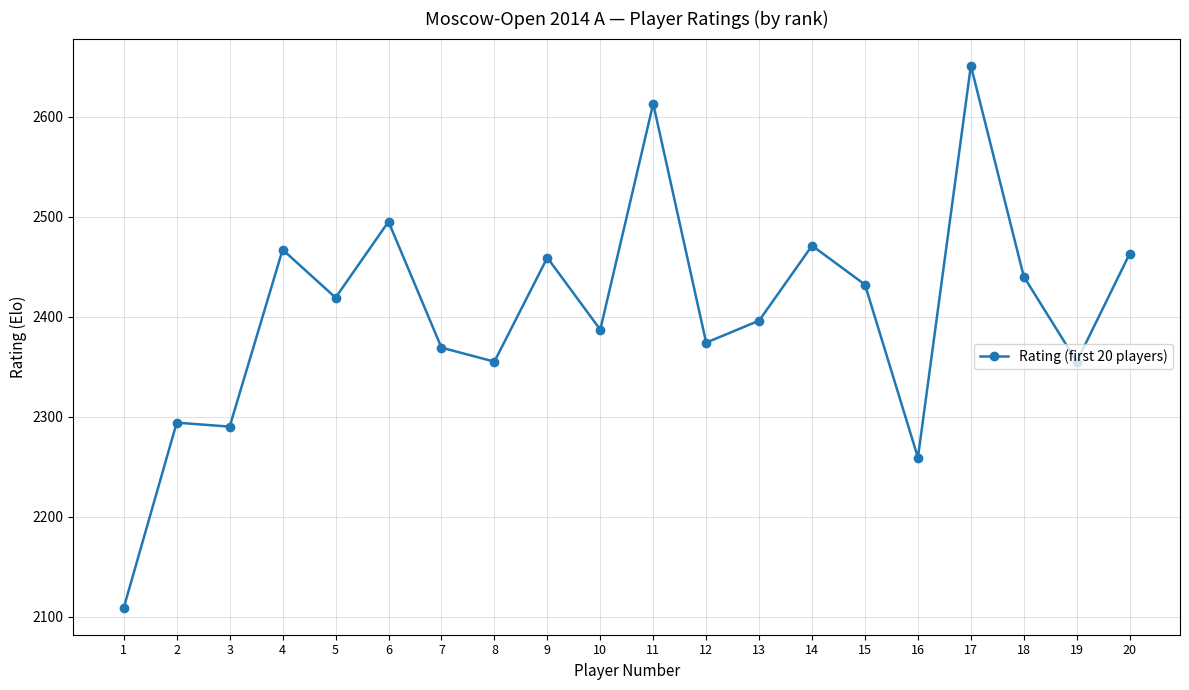

What is the value of the 18th point from the left?

2440